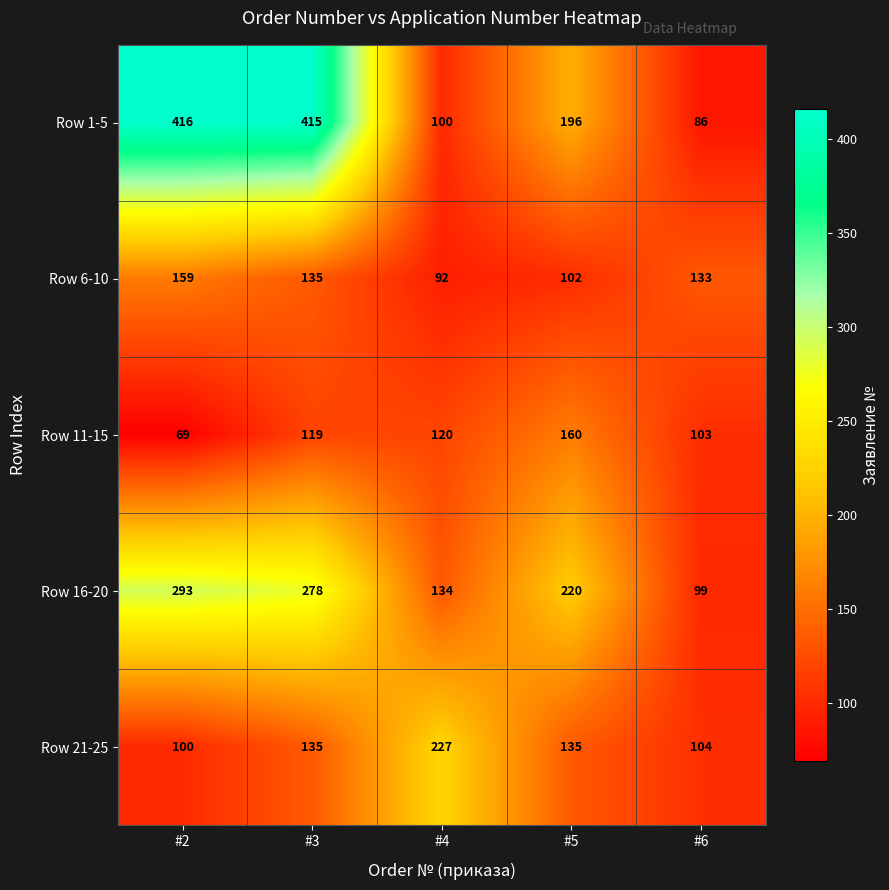

What is the total value across all series at #4?

673